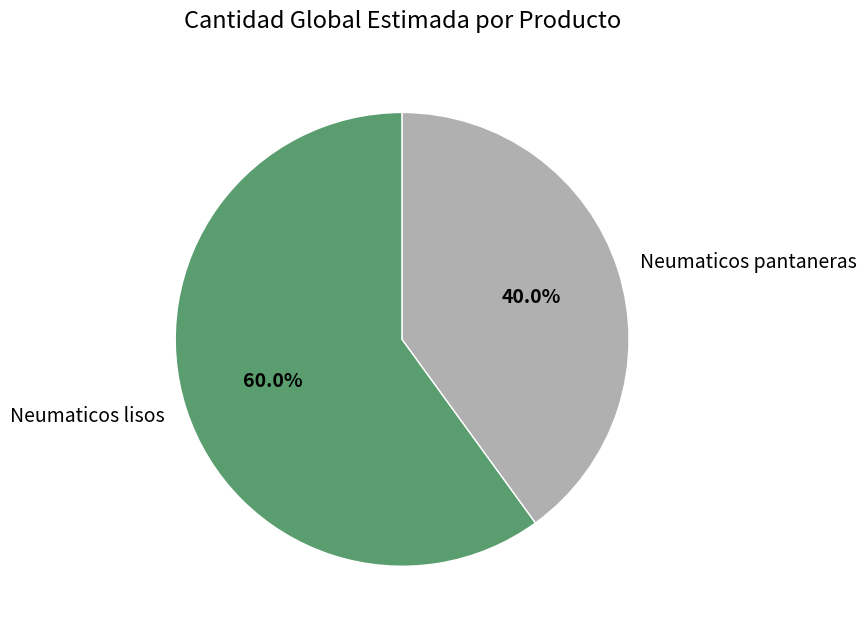

To the nearest percent, what is the average slice percentage?

50%